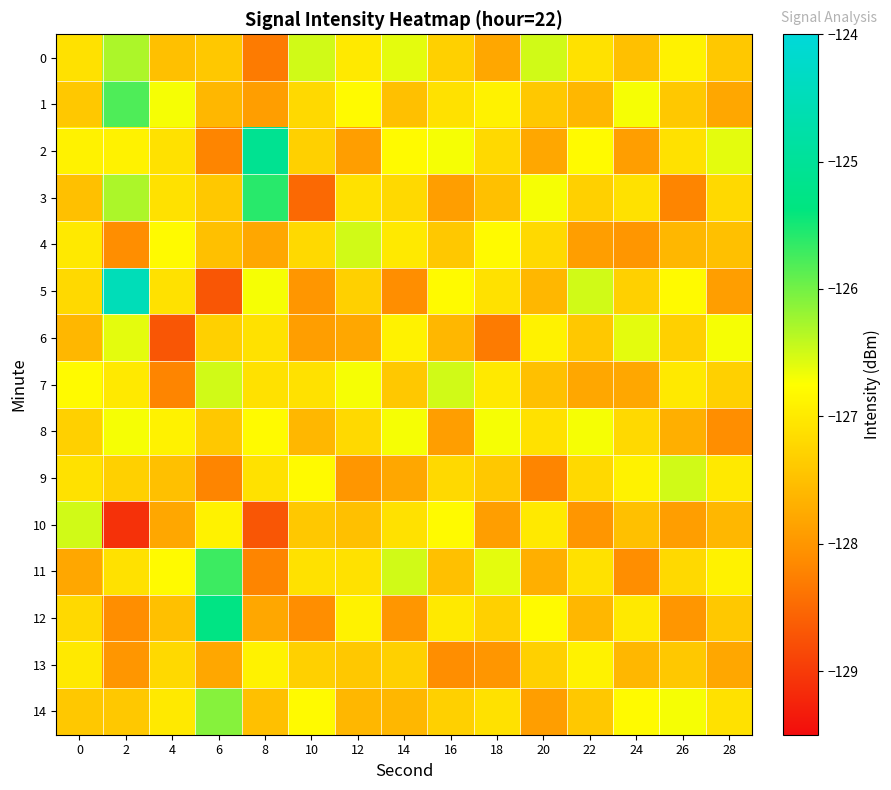

What is the smallest value displayed?

-129.1